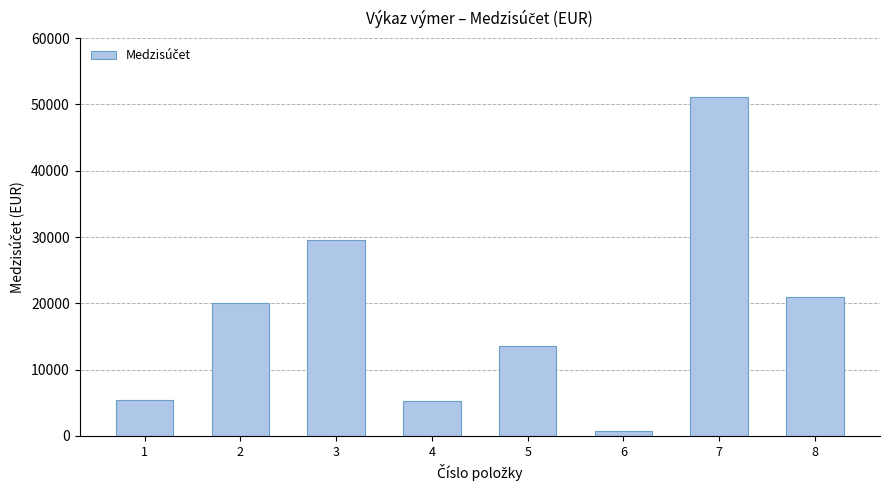

What is the change in value from 2 to 3?

+9500